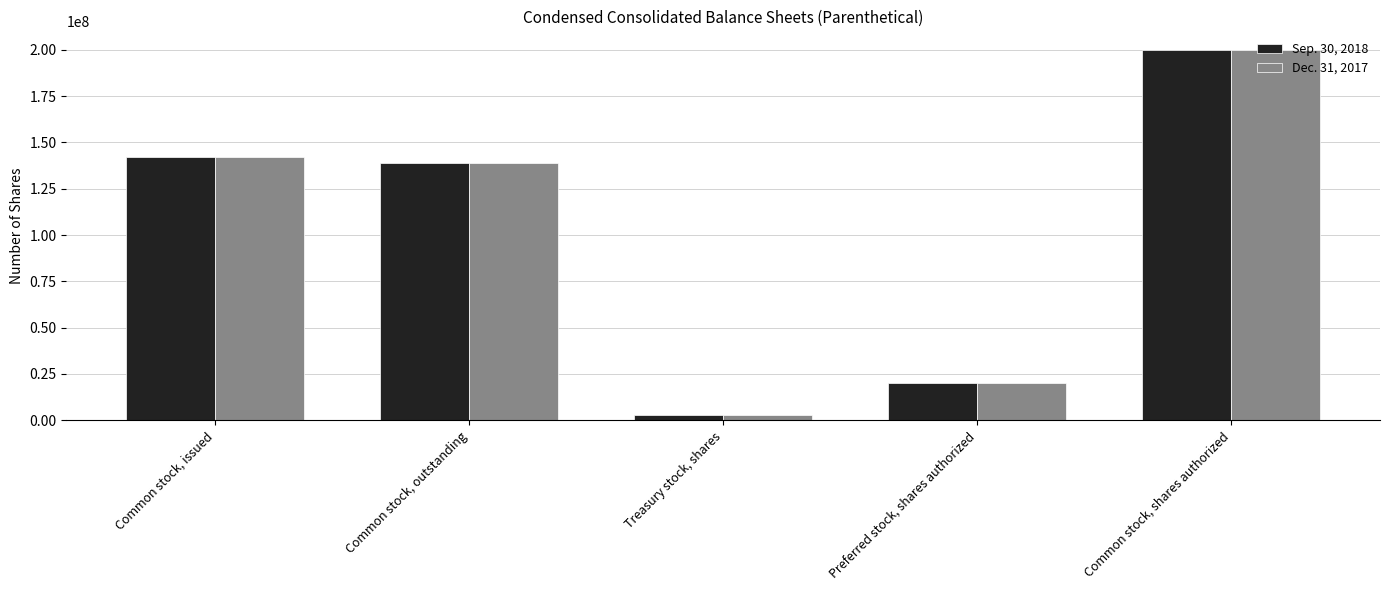

At which label is Dec. 31, 2017 closest to 101434586?

Common stock, outstanding